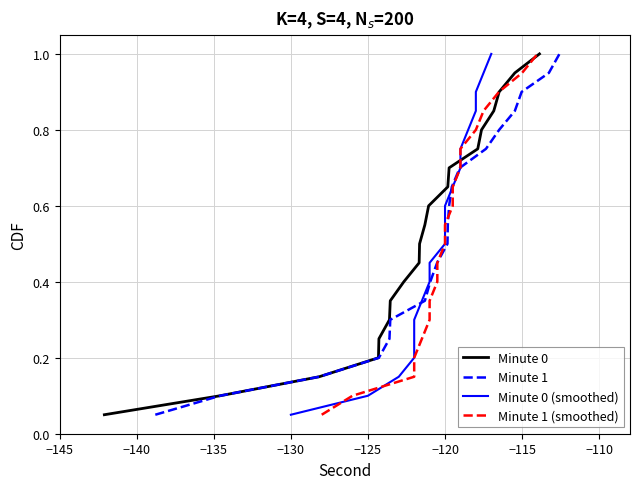

Which series has the widest spread of values?

Minute 0